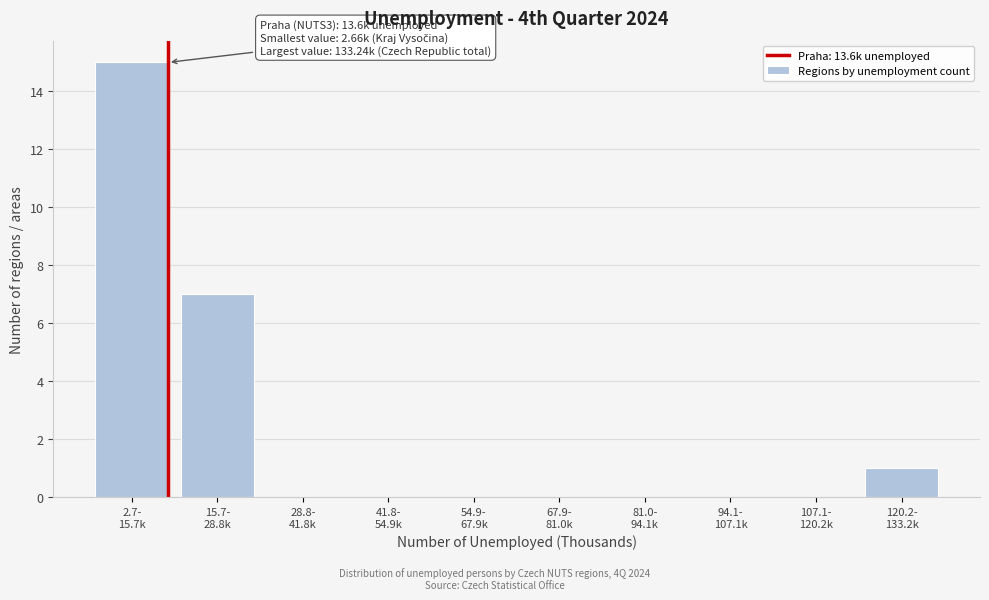

What is the maximum value shown in the chart?

15